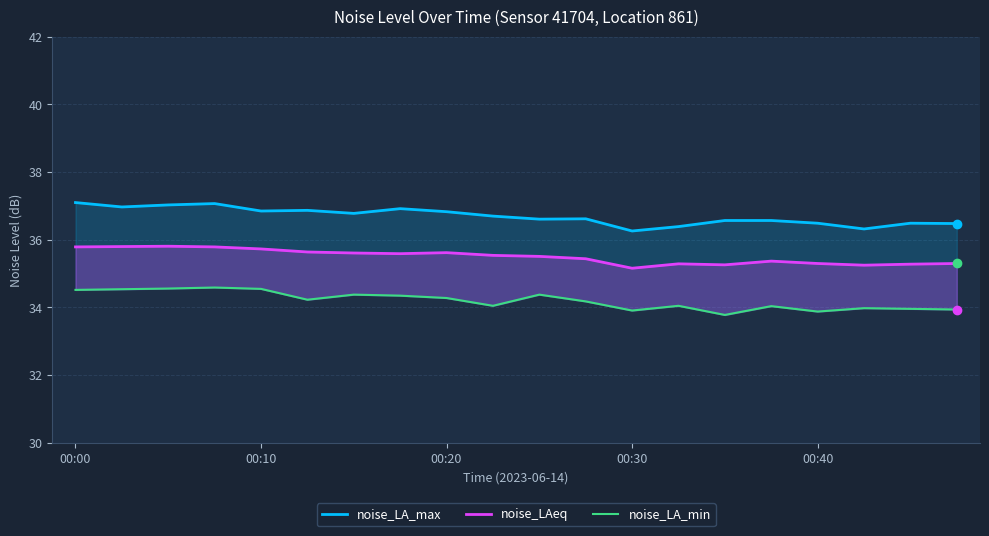

How many interior local peaks does the noise_LA_max series have?

5